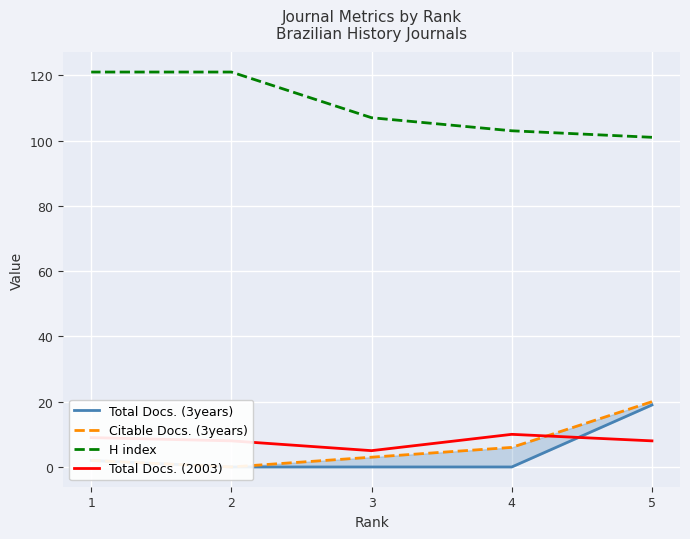

Which series changed the most between 5 and 1?

H index